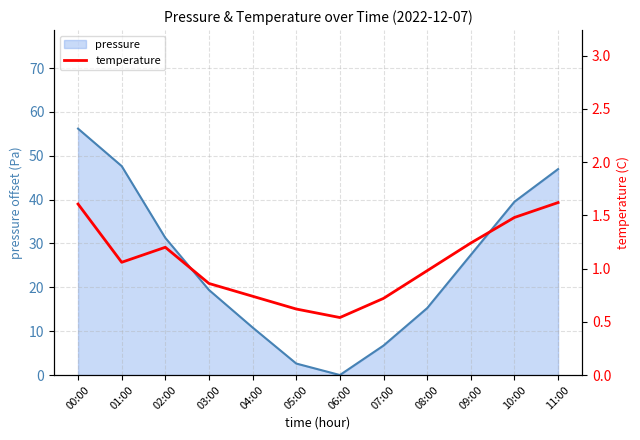

What is the difference between the values at 00:00 and 09:00?

0.4